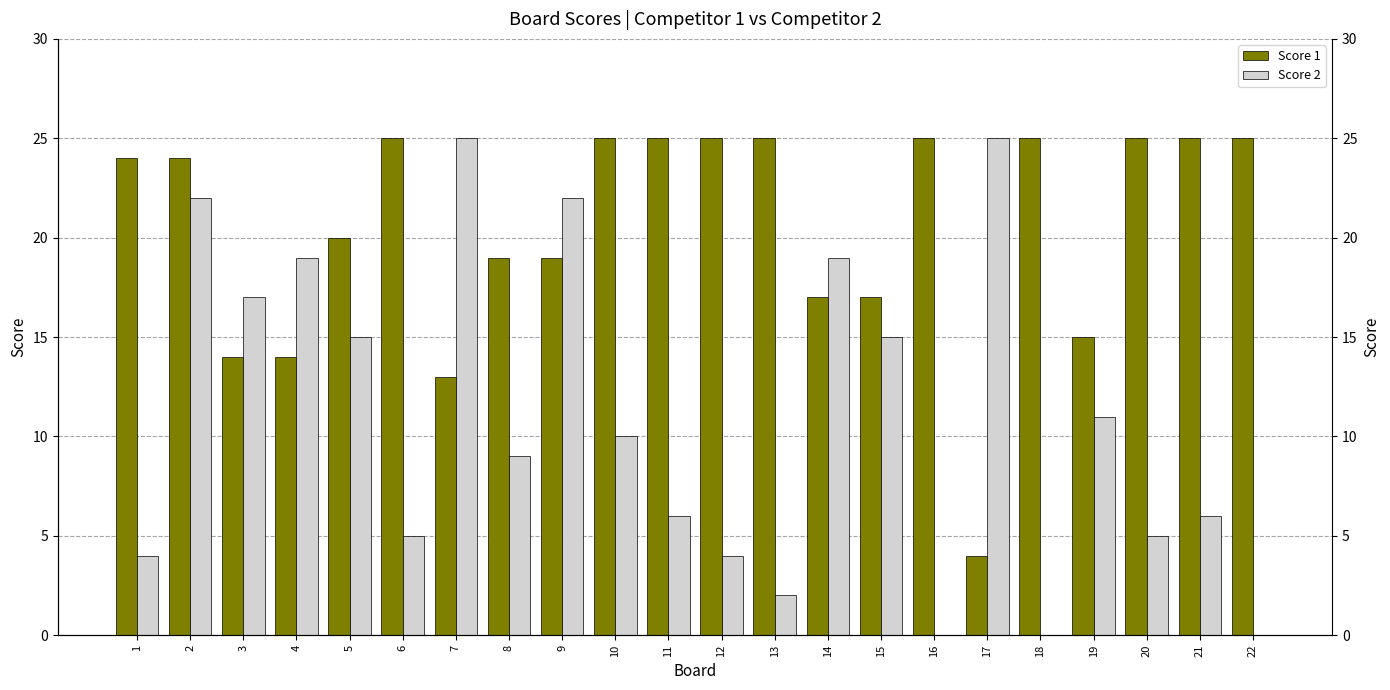

Reading right to left, list all the values displayed in this chart.

Score 1: 22=25	21=25	20=25	19=15	18=25	17=4	16=25	15=17	14=17	13=25	12=25	11=25	10=25	9=19	8=19	7=13	6=25	5=20	4=14	3=14	2=24	1=24
Score 2: 22=0	21=6	20=5	19=11	18=0	17=25	16=0	15=15	14=19	13=2	12=4	11=6	10=10	9=22	8=9	7=25	6=5	5=15	4=19	3=17	2=22	1=4